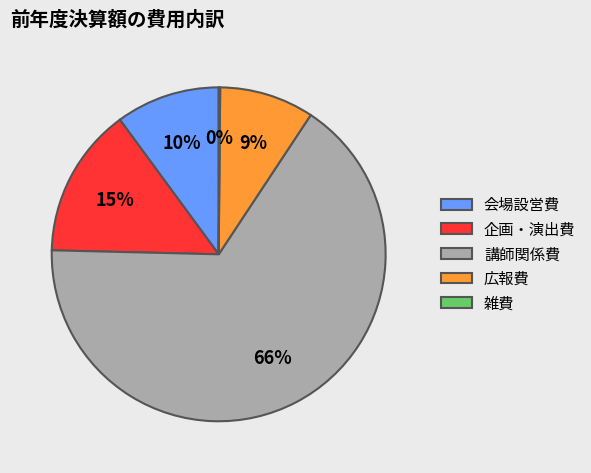

Is it true that 講師関係費 is 66% of the pie?

True